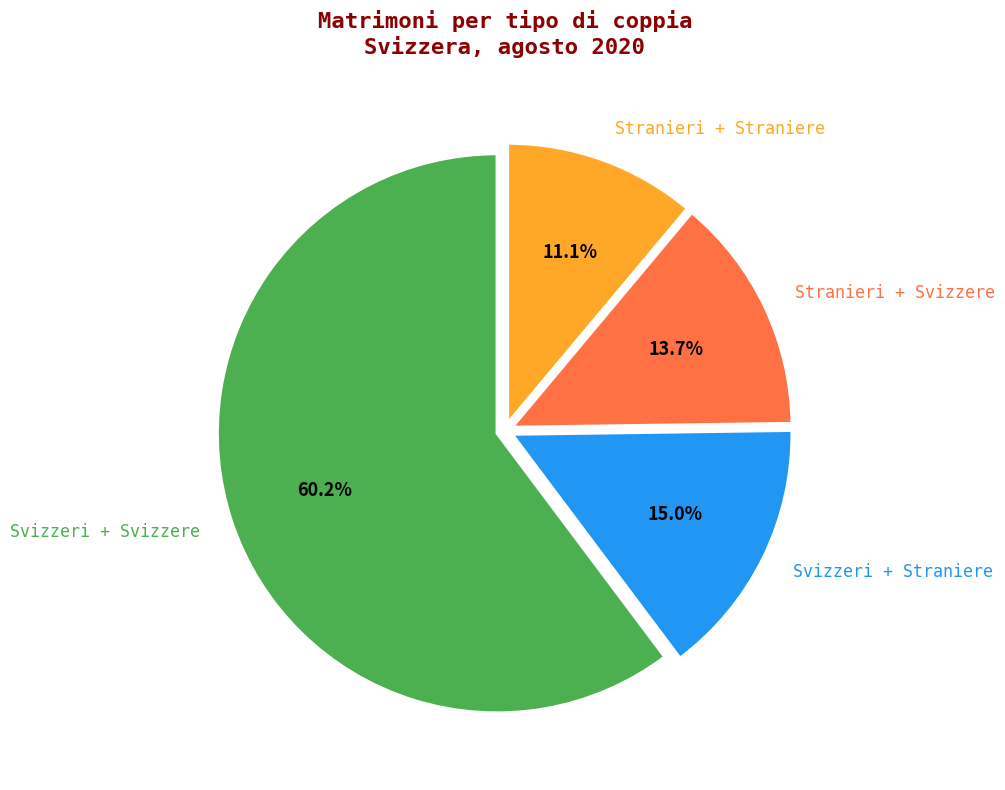

How much of the chart is everything except Svizzeri + Svizzere?

39.8%